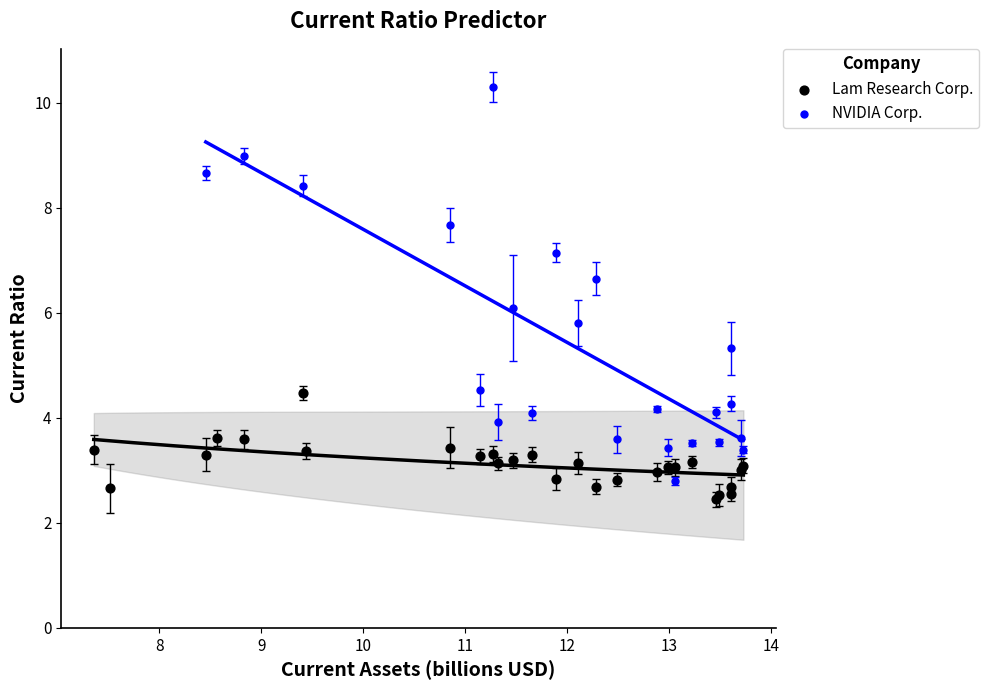

Which series has the largest Y range (max minus min)?

NVIDIA Corp.